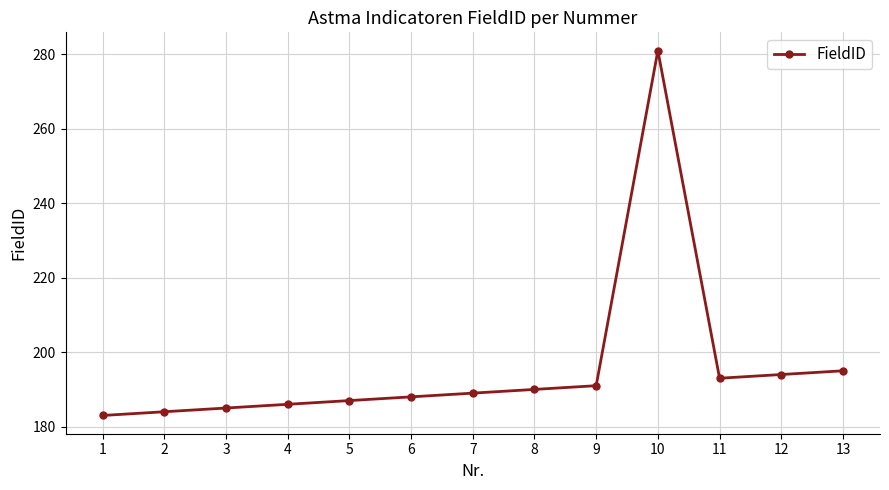

At which label is the value closest to 232?

13